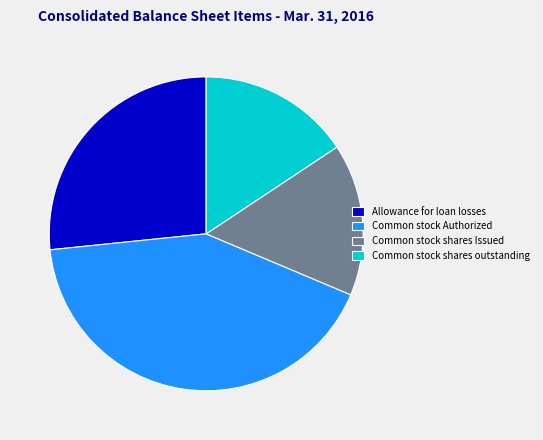

How many segments does this pie chart have?

4